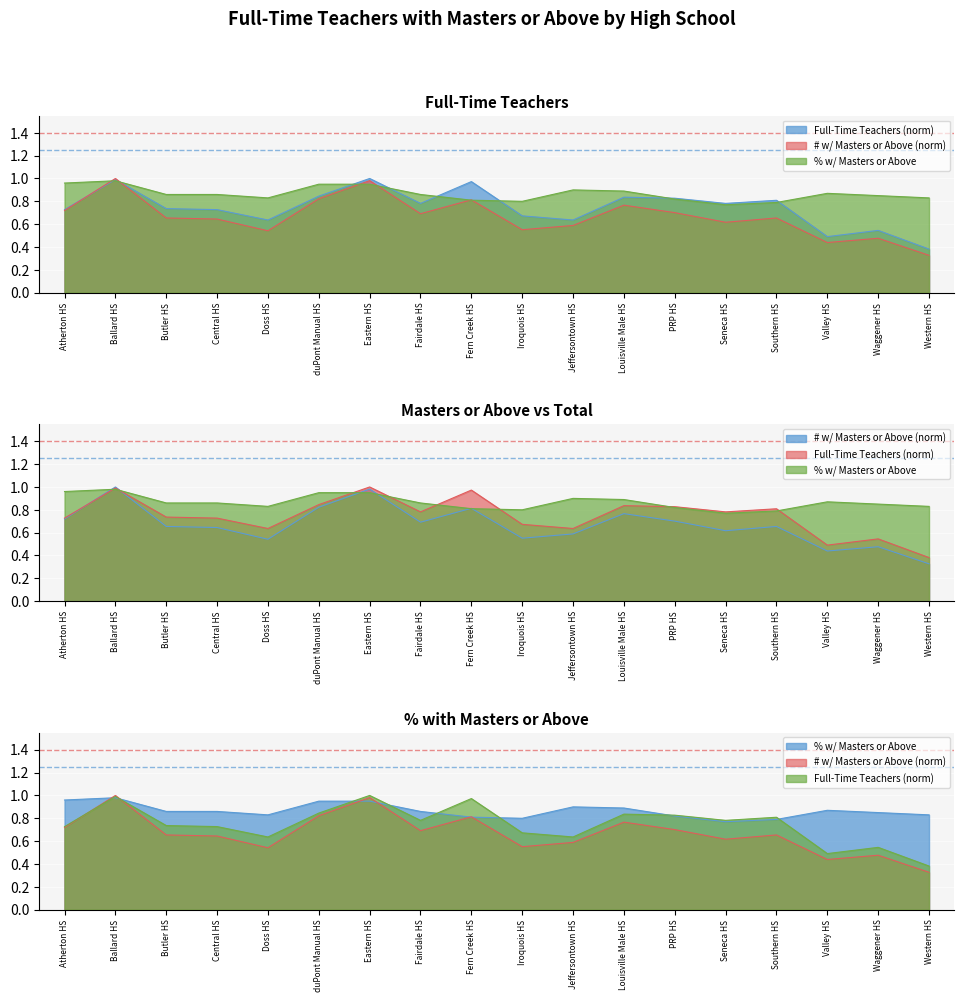

Between which two adjacent categories do # Full-Time Teachers w/ Masters or Above and % Full-Time Teachers w/ Masters or Above first intersect?

Atherton HS and Ballard HS